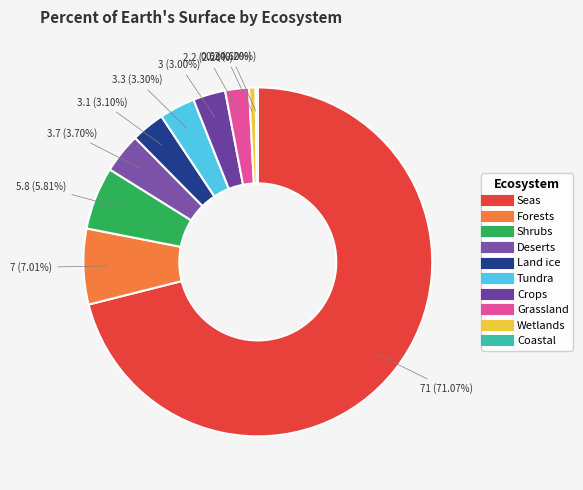

To the nearest percent, what portion does Deserts represent?

4%